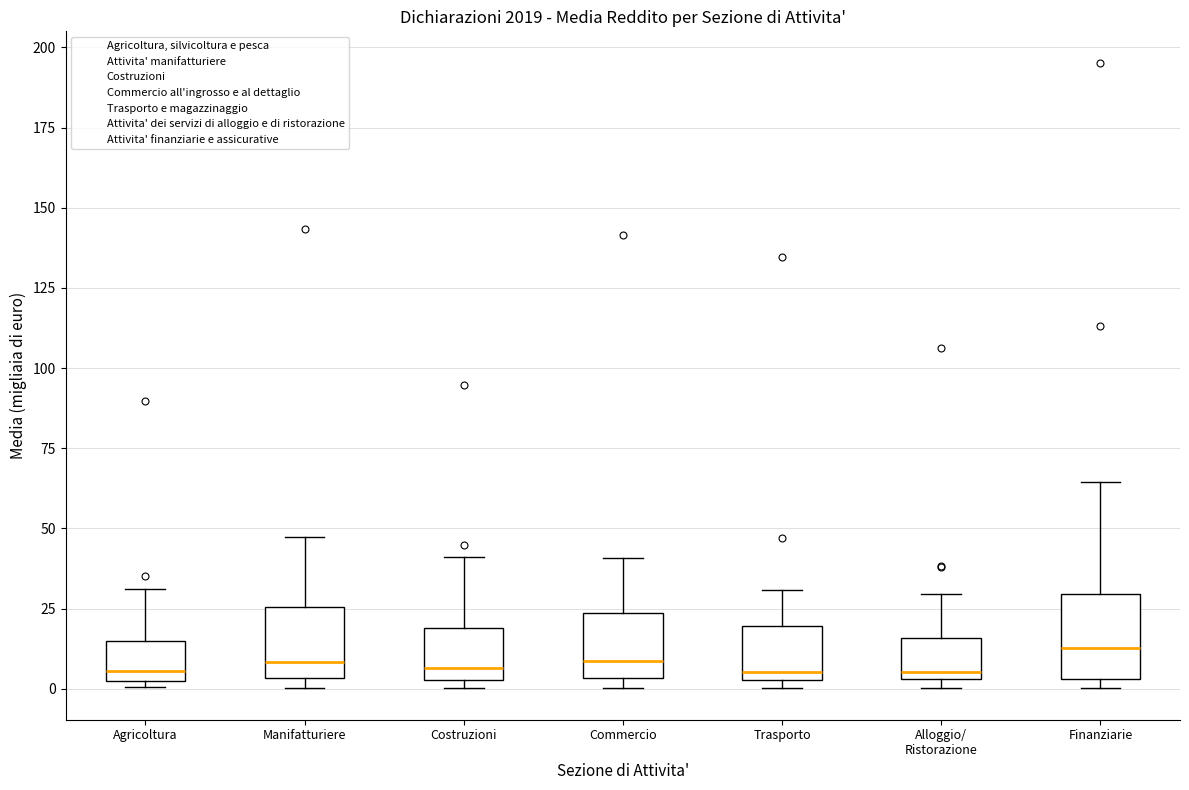

Reading left to right, transcribe this box plot: for each box, give where its median line is, the range the box spans, and where its two whiskers end, as read against the y-axis. The values are not printed on the chart, so give them approximately, as read against the axis.

Agricoltura: median 5 (just above the box's lower edge), box 5 to 15, whiskers 0 to 30
Manifatturiere: median 10, box 5 to 25, whiskers 0 to 45
Costruzioni: median 5 (just above the box's lower edge), box 5 to 20, whiskers 0 to 40
Commercio: median 10, box 5 to 25, whiskers 0 to 40
Trasporto: median 5 (just above the box's lower edge), box 5 to 20, whiskers 0 to 30
Alloggio/ Ristorazione: median 5 (just above the box's lower edge), box 5 to 15, whiskers 0 to 30
Finanziarie: median 15, box 5 to 30, whiskers 0 to 65